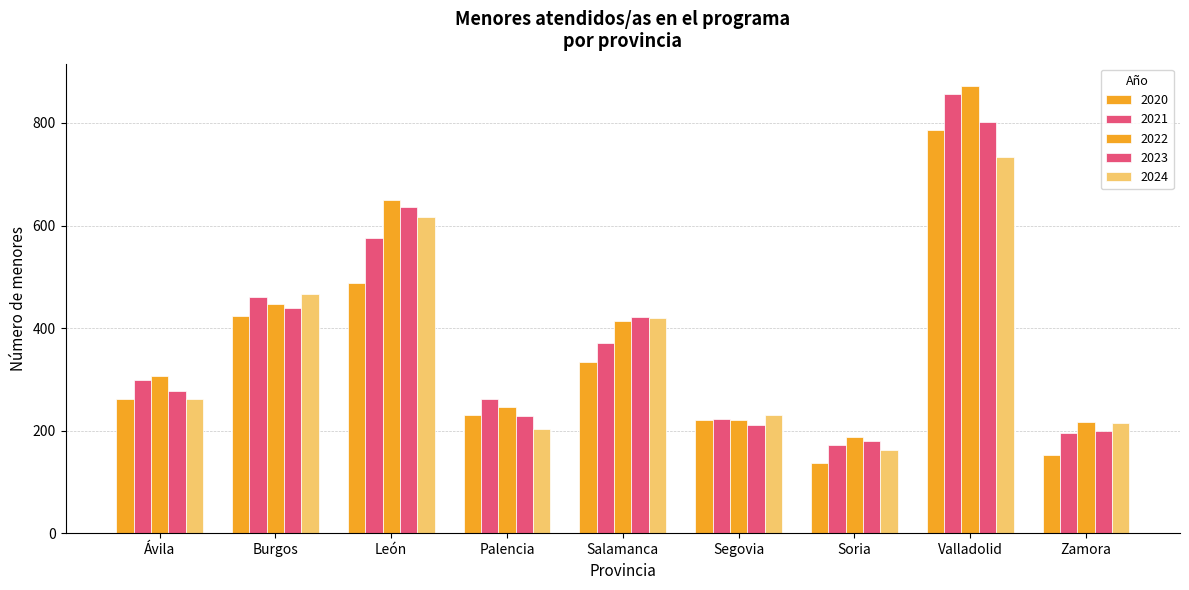

Reading right to left, transcribe all the data shown in this chart.

2020: Zamora=152	Valladolid=786	Soria=137	Segovia=221	Salamanca=334	Palencia=230	León=488	Burgos=423	Ávila=262
2021: Zamora=195	Valladolid=856	Soria=172	Segovia=223	Salamanca=372	Palencia=262	León=576	Burgos=461	Ávila=298
2022: Zamora=217	Valladolid=872	Soria=188	Segovia=221	Salamanca=413	Palencia=247	León=650	Burgos=447	Ávila=306
2023: Zamora=199	Valladolid=802	Soria=180	Segovia=212	Salamanca=421	Palencia=229	León=636	Burgos=440	Ávila=277
2024: Zamora=216	Valladolid=734	Soria=162	Segovia=231	Salamanca=419	Palencia=203	León=616	Burgos=467	Ávila=262